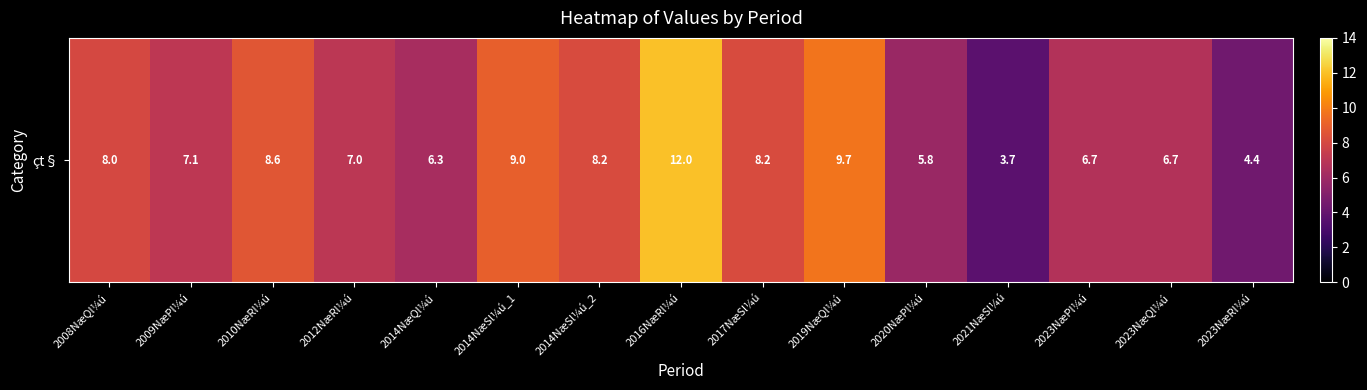

What is the average value?

7.4